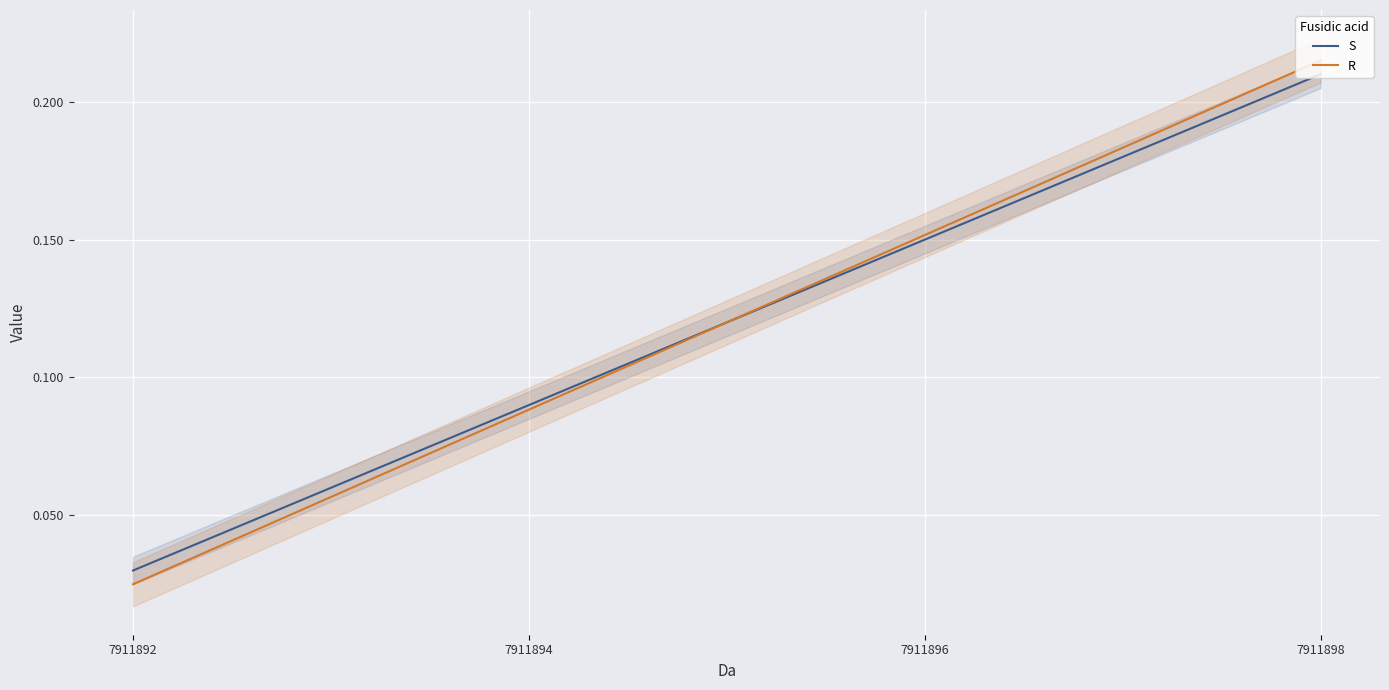

List the labels in order of S value, largest first.

7911898, 7911896, 7911894, 7911892